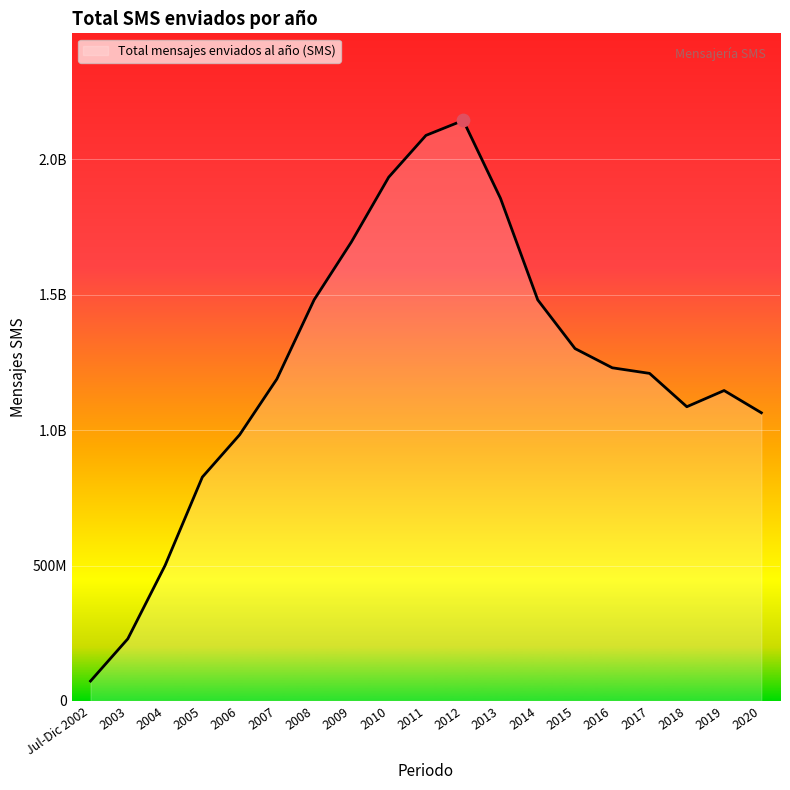

Approximately how many times larger is the value at 2006 compared to 2018?

0.9